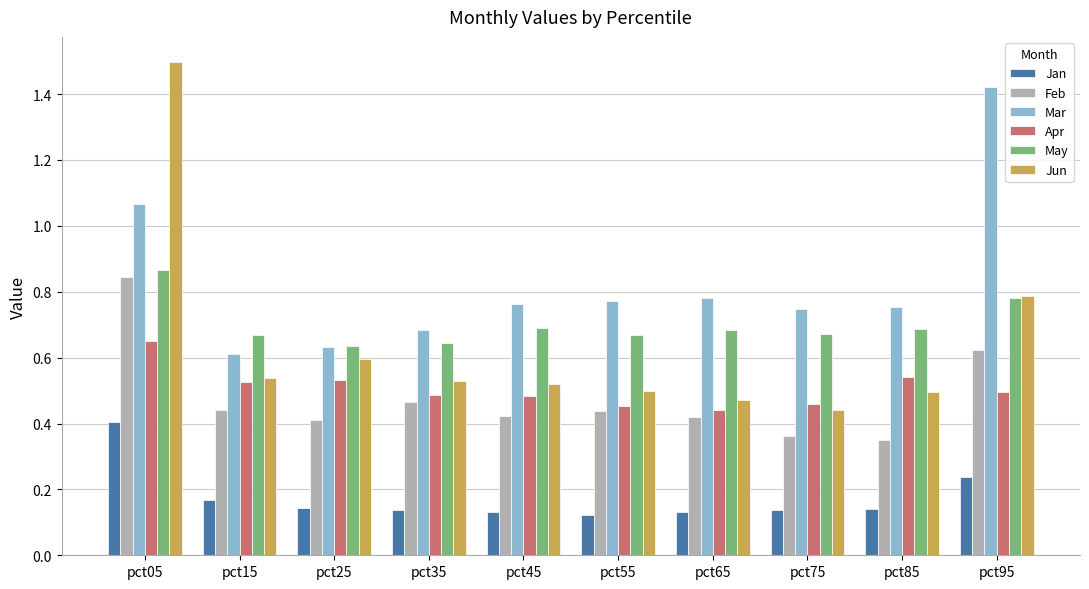

True or false: Feb has a value of 0.1 at pct65.

False